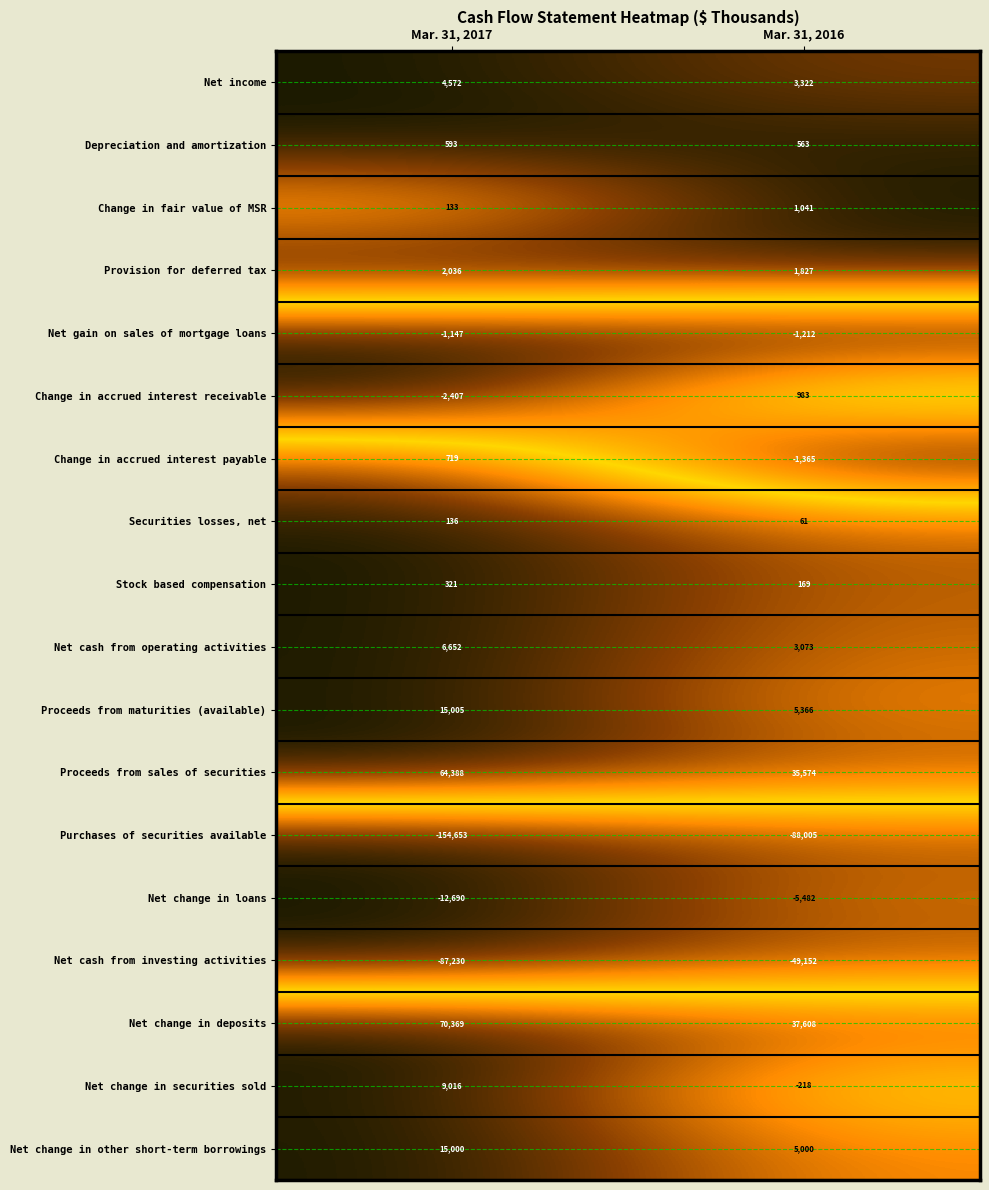

At Mar. 31, 2017, list the series in order from largest to smallest.

Net change in deposits, Proceeds from sales of securities, Proceeds from maturities (available), Net change in other short-term borrowings, Net change in securities sold, Net cash from operating activities, Net income, Provision for deferred tax, Change in accrued interest payable, Depreciation and amortization, Stock based compensation, Securities losses, net, Change in fair value of MSR, Net gain on sales of mortgage loans, Change in accrued interest receivable, Net change in loans, Net cash from investing activities, Purchases of securities available